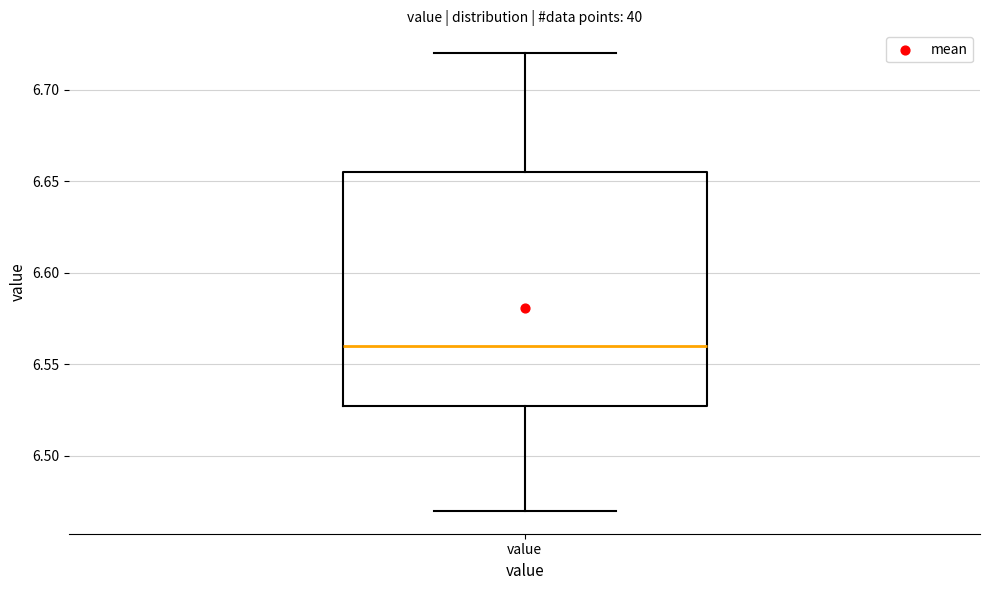

Read this box plot against the y-axis: the position of the median line, the range covered by the box, and the ends of both whiskers. The values are not printed on the chart, so give them approximately, as read against the axis.

median 6.560, box 6.530 to 6.655, whiskers 6.470 to 6.720